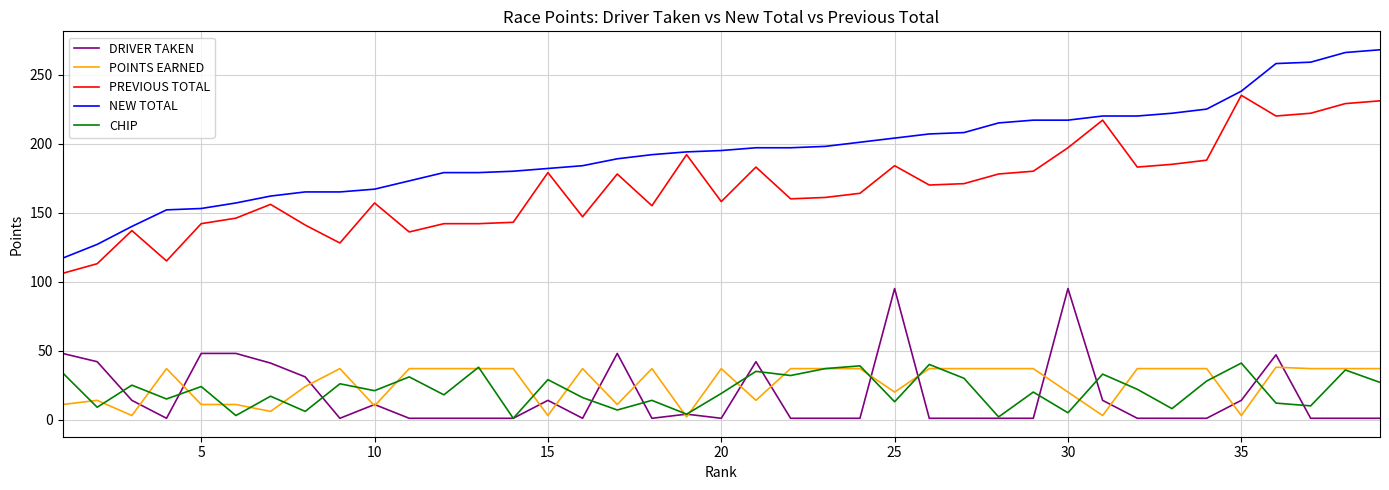

Which series has the largest total across all categories?

NEW TOTAL